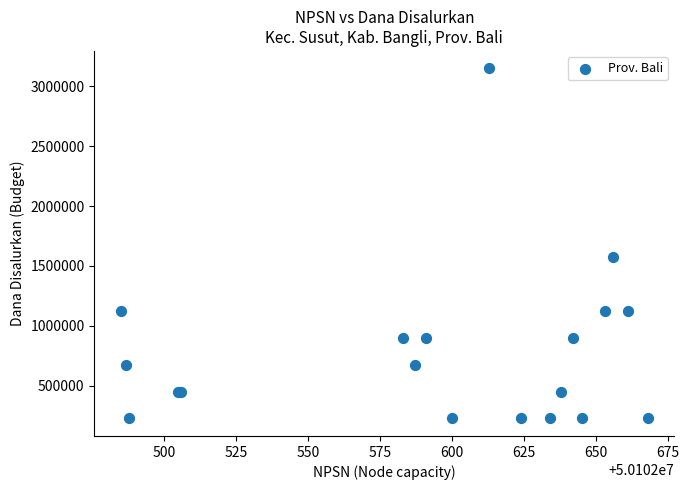

What Y value in the scatter plot is closest to 1687500?

1575000